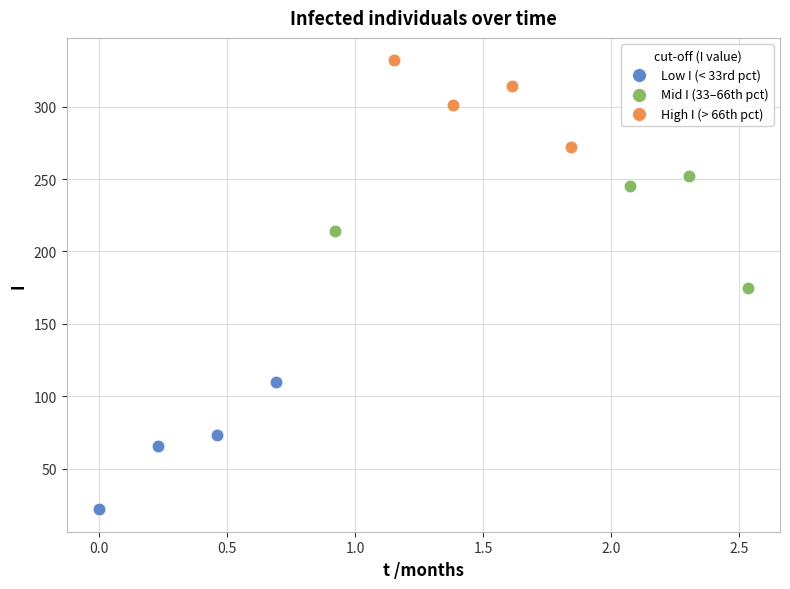

Which series reaches the minimum Y coordinate?

Low I (< 33rd pct)